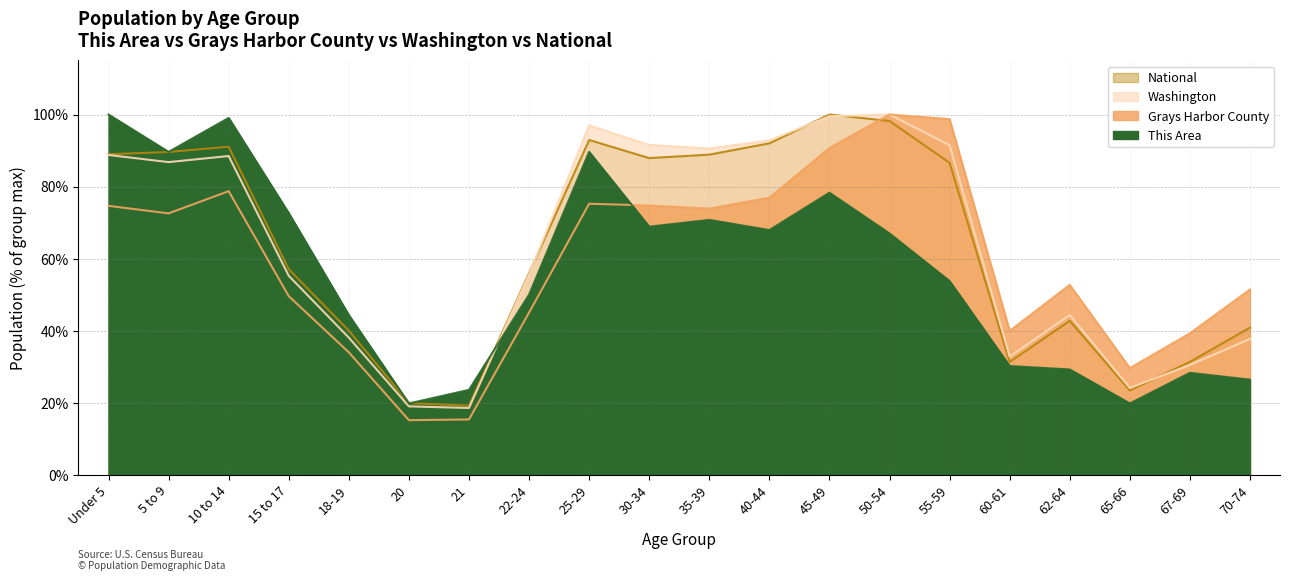

Where is National nearest to the value 59?

15 to 17